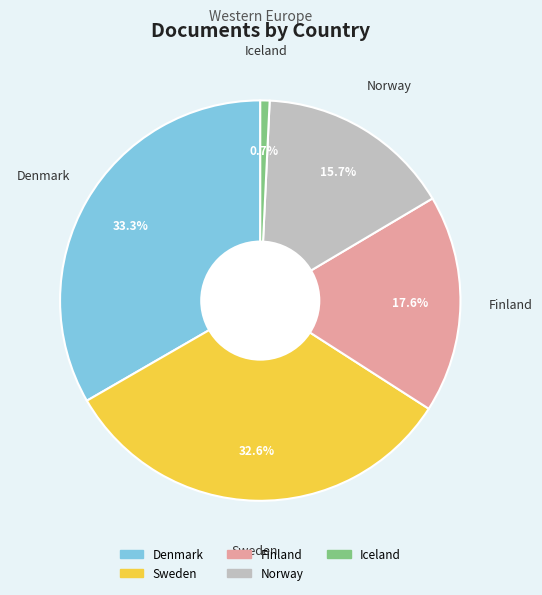

Is it true that Norway is 16% of the pie?

True